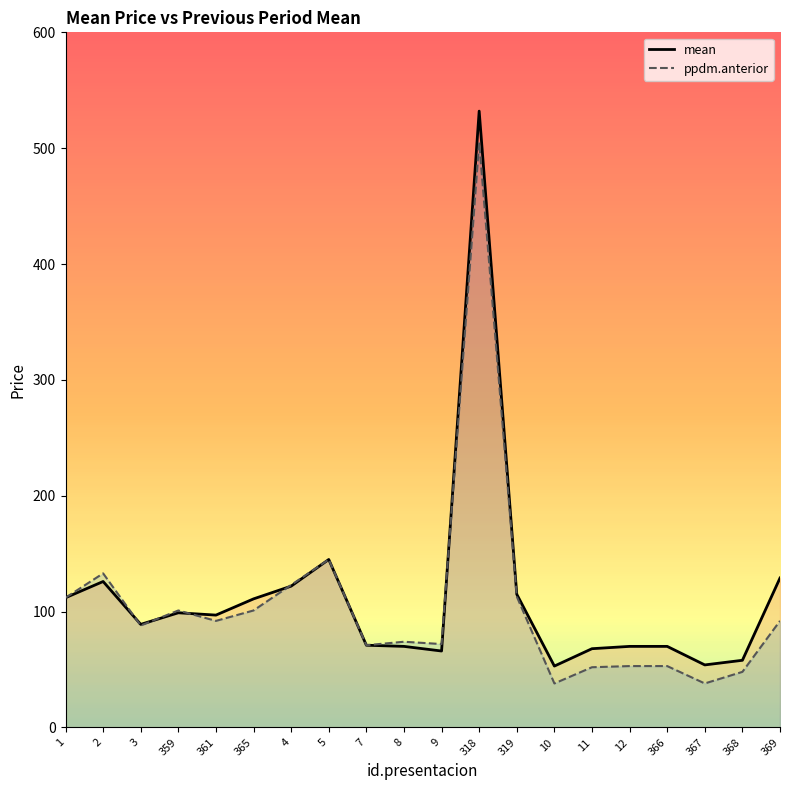

What is the difference between the maximum and minimum values in the mean series?

479